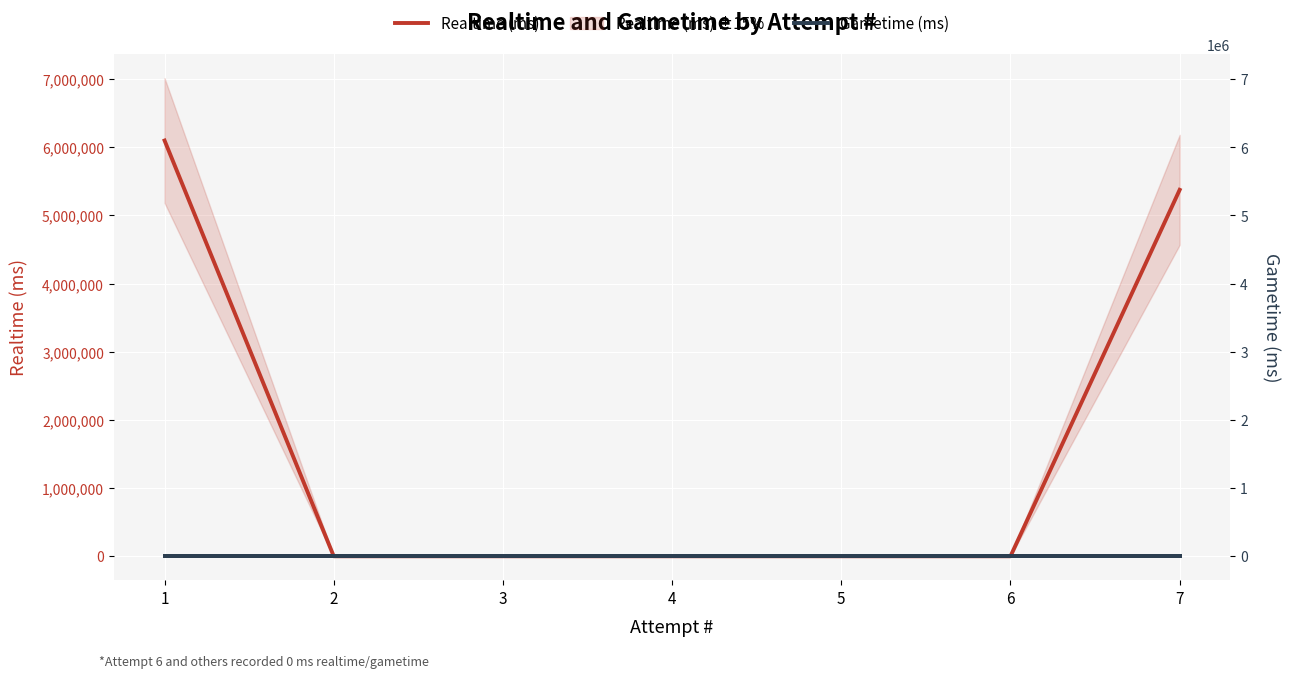

Between 6 and 7, which series saw the biggest shift?

Realtime (ms)